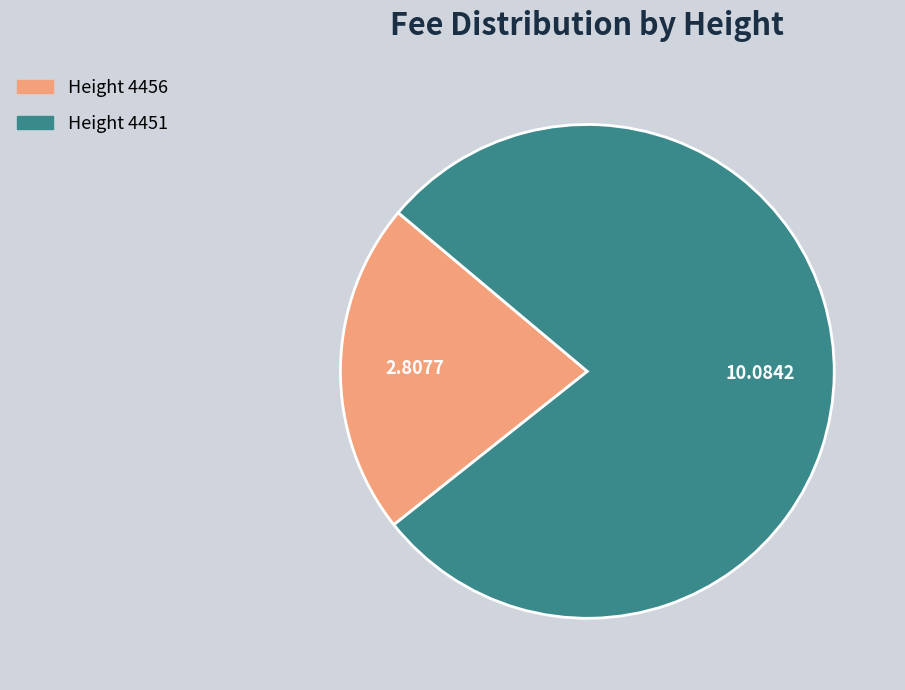

Which category has the smallest portion of the pie?

Height 4456